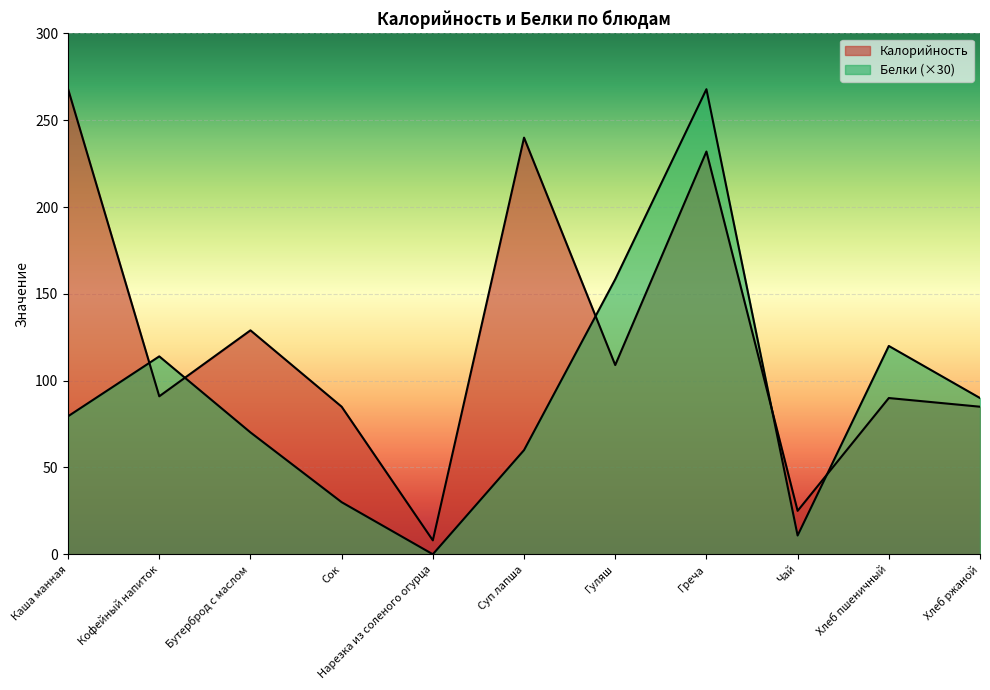

List the labels in order of Калорийность value, largest first.

Каша манная, Суп лапша, Греча, Бутерброд с маслом, Гуляш, Кофейный напиток, Хлеб пшеничный, Сок, Хлеб ржаной, Чай, Нарезка из соленого огурца